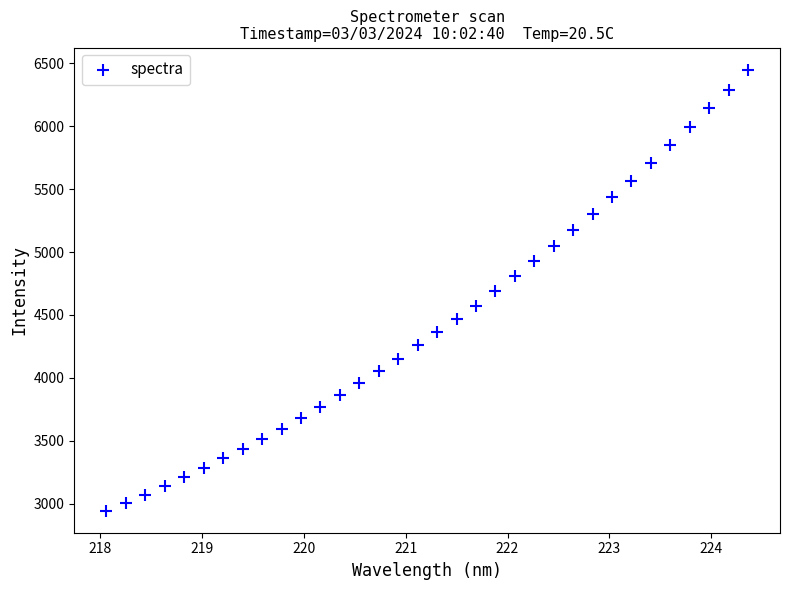

What is the range of Y values (max minus min)?

3501.8